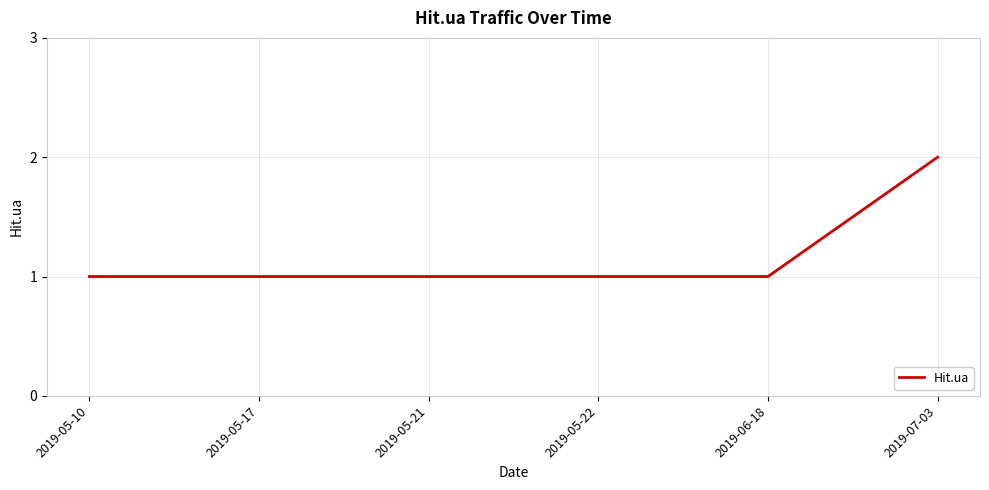

How many distinct data groups are displayed?

1